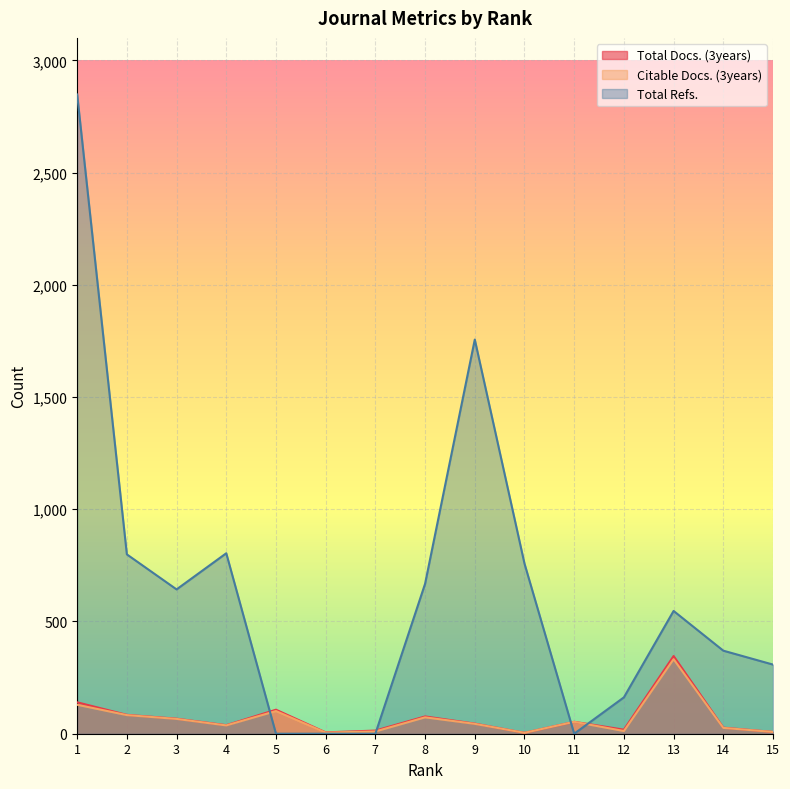

Does the chart display data point markers on the line(s)?

No